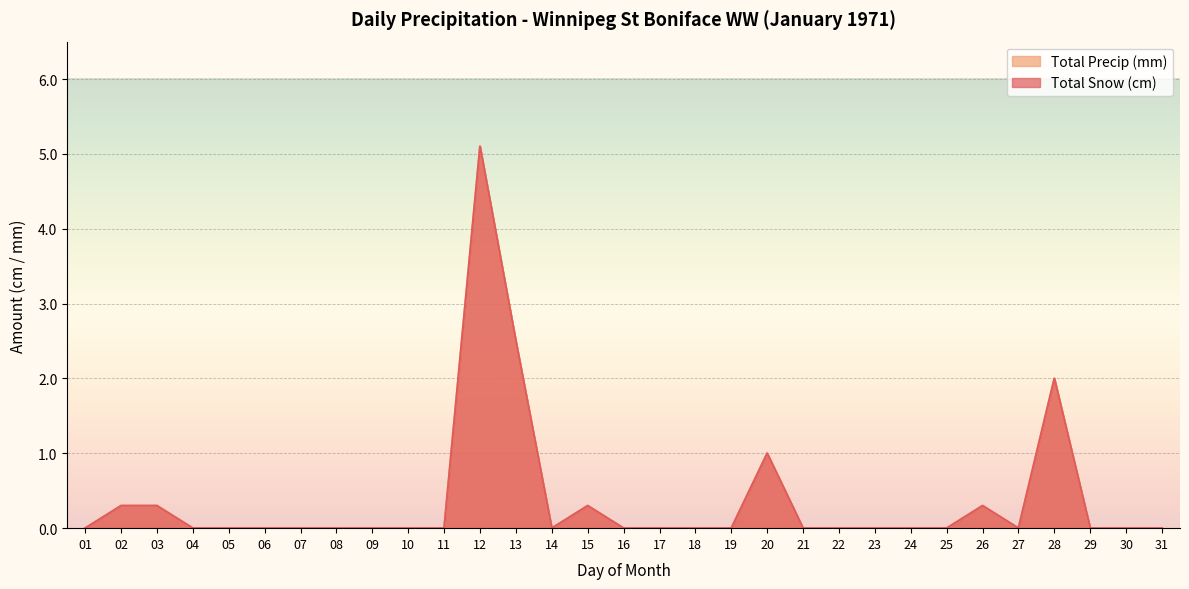

What is the maximum value shown in the chart?

5.1